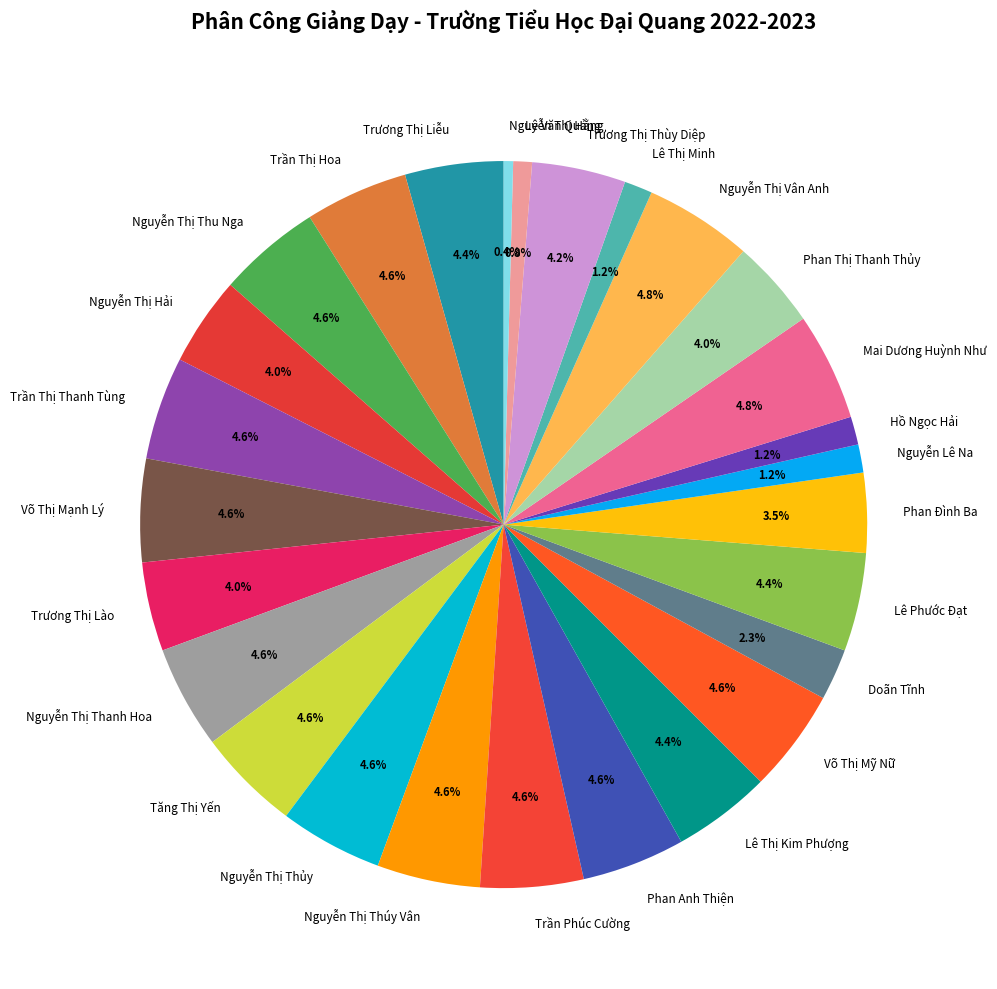

Is there a majority slice in this chart?

No